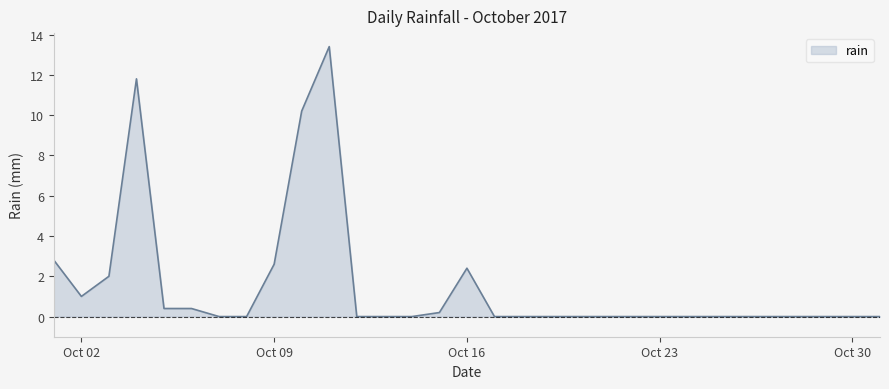

What is the difference between the maximum and minimum values?

13.4